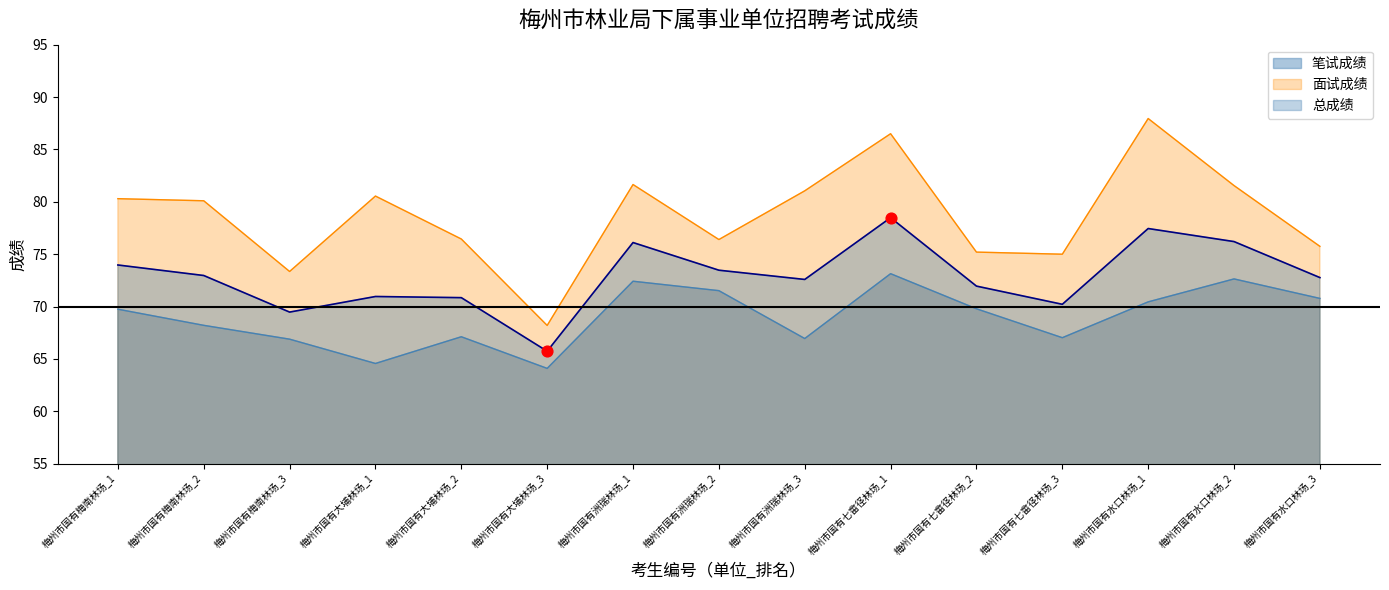

Is the value of 笔试成绩 at 梅州市国有大埔林场_3 greater than the value of 面试成绩 at 梅州市国有大埔林场_1?

No